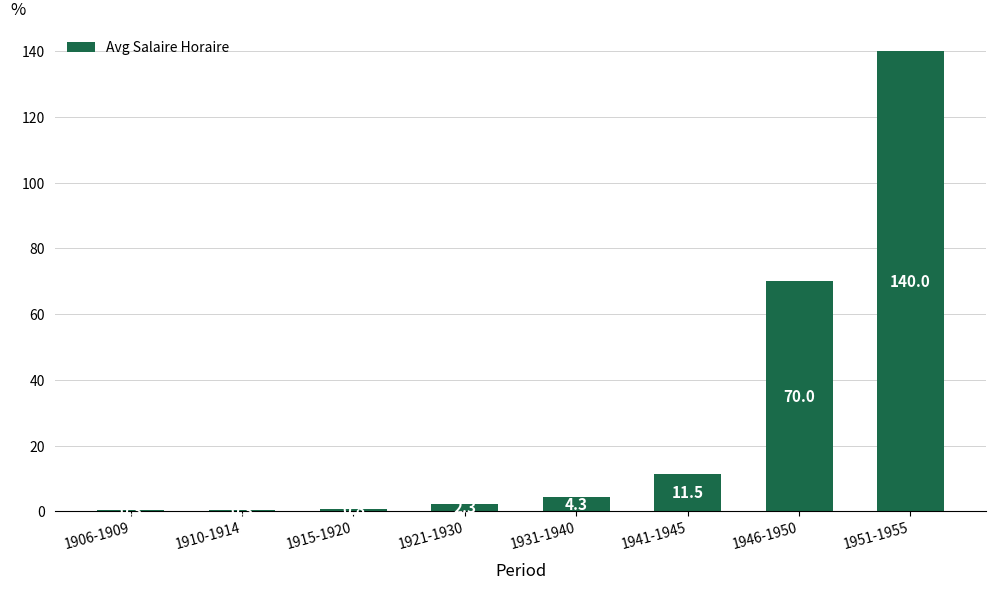

What value does the data have at 1951-1955?

140.0